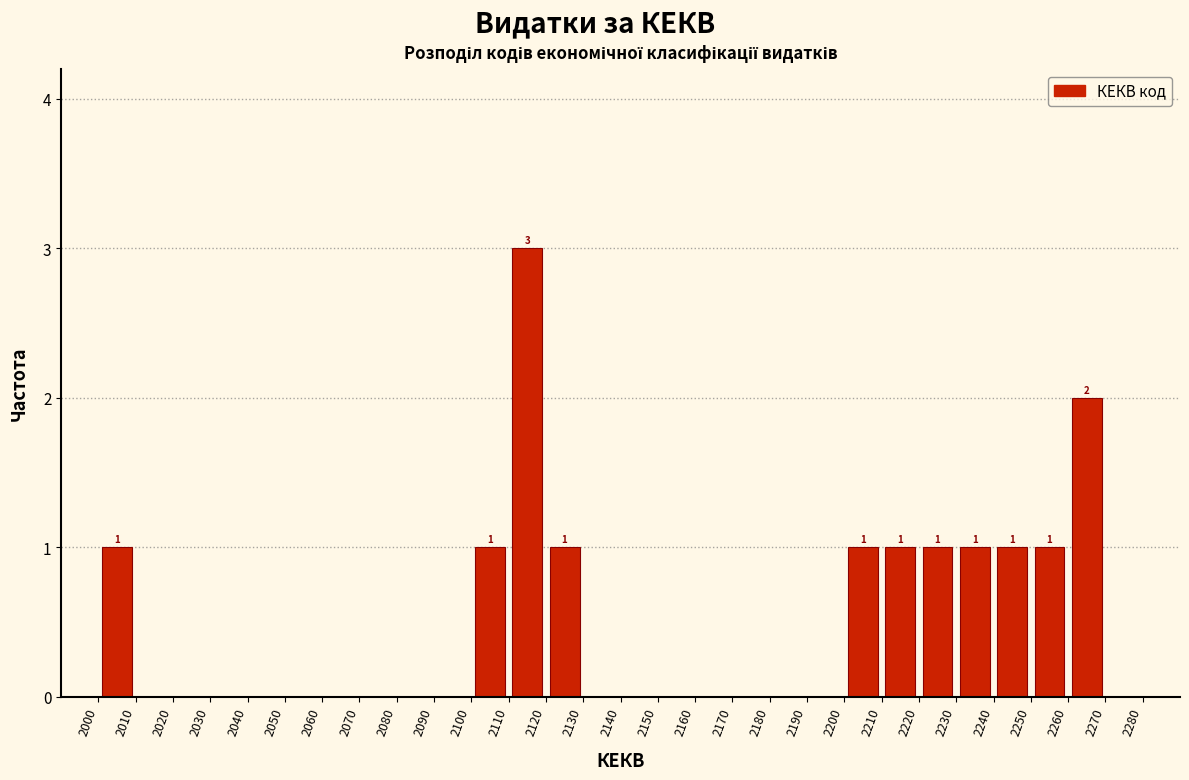

Which range on the x-axis has the tallest bar?

2110 to 2120